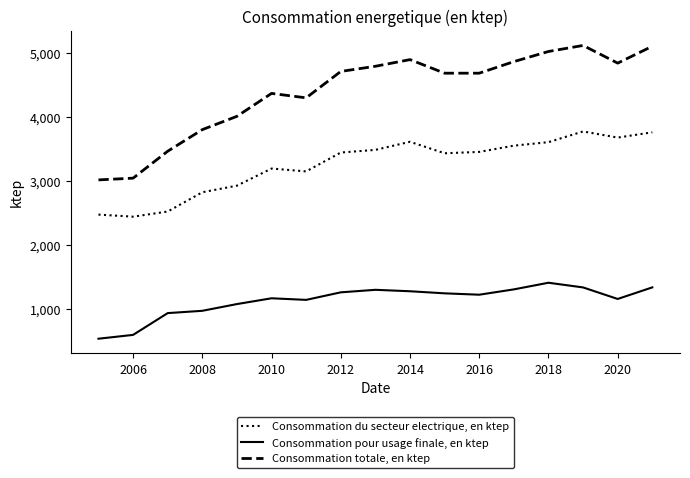

List the series in order of their overall mean, lowest first.

Consommation pour usage finale, en ktep, Consommation du secteur electrique, en ktep, Consommation totale, en ktep